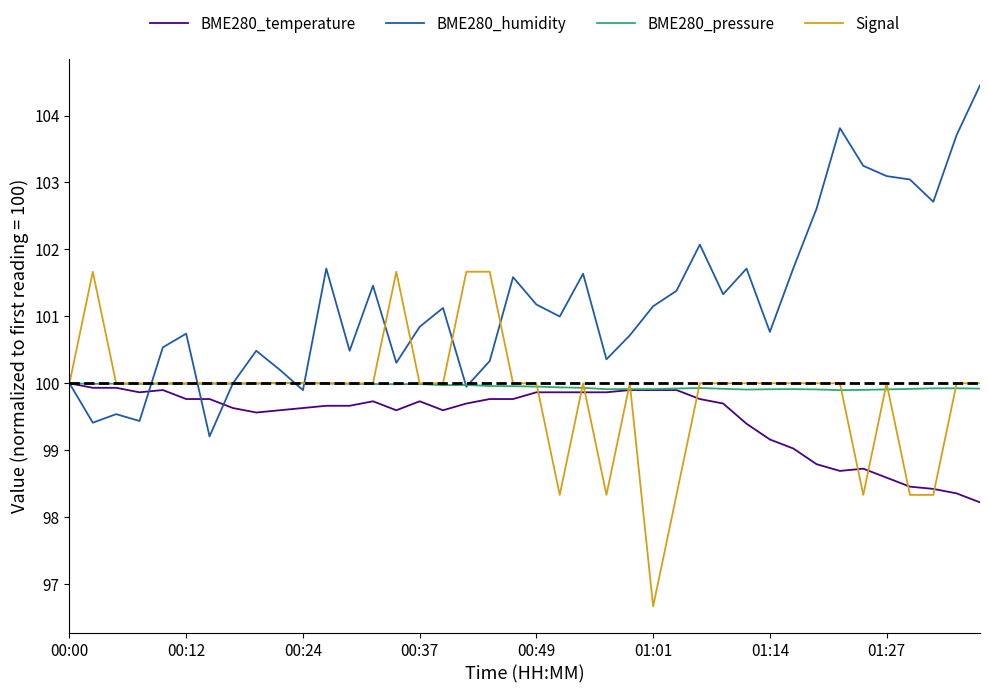

True or false: Signal and BME280_pressure cross at least once.

True